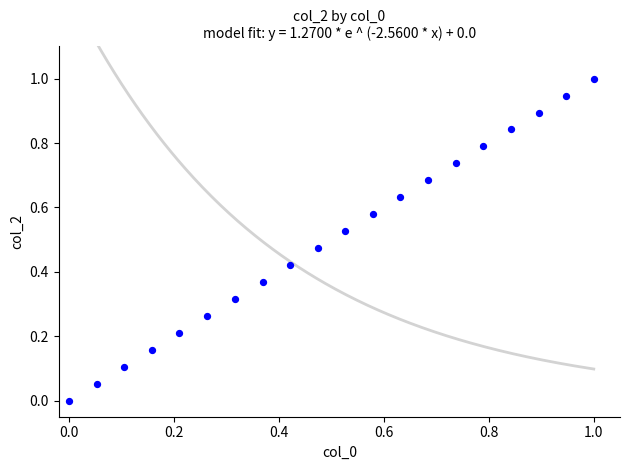

What is the range of Y values (max minus min)?

1.0